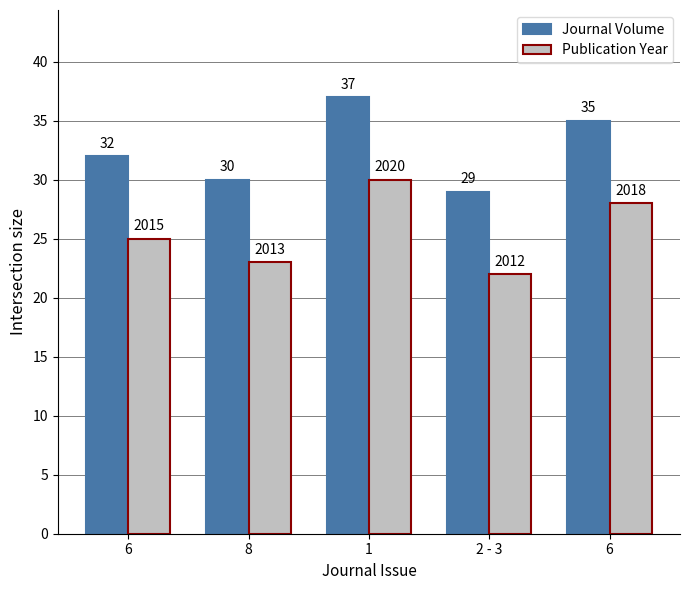

How many bars are there in each group?

2